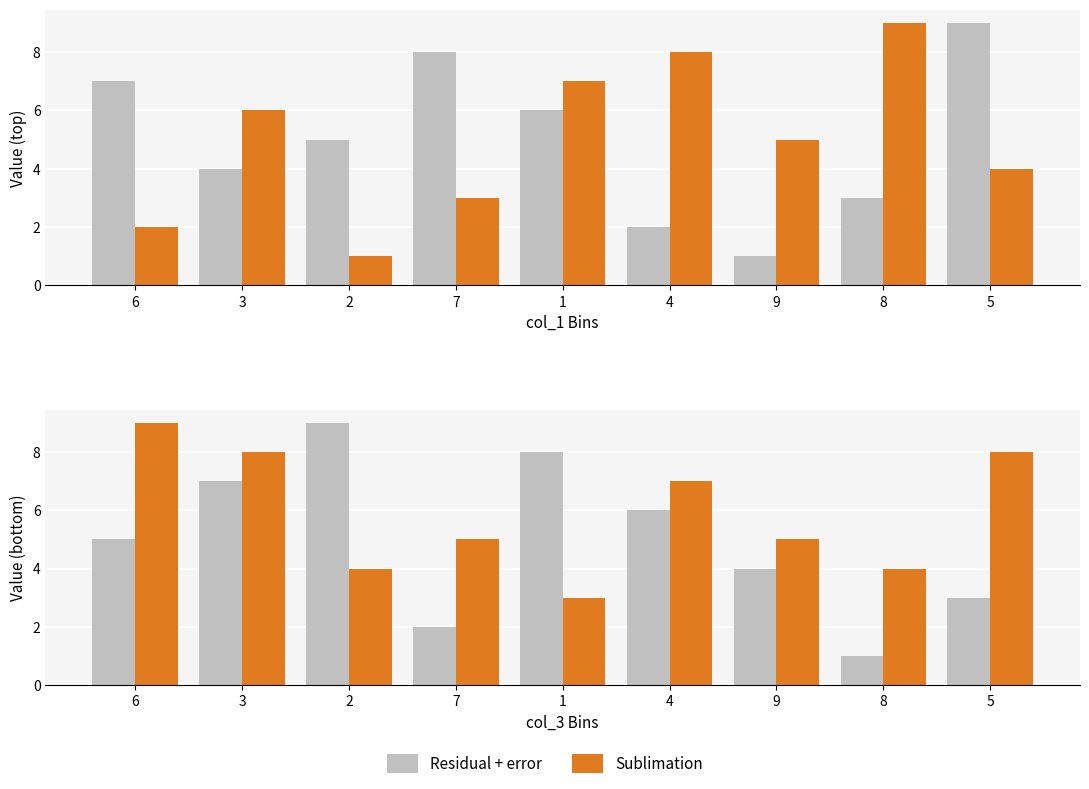

Is it true that Residual + error equals 2 at 8?

False